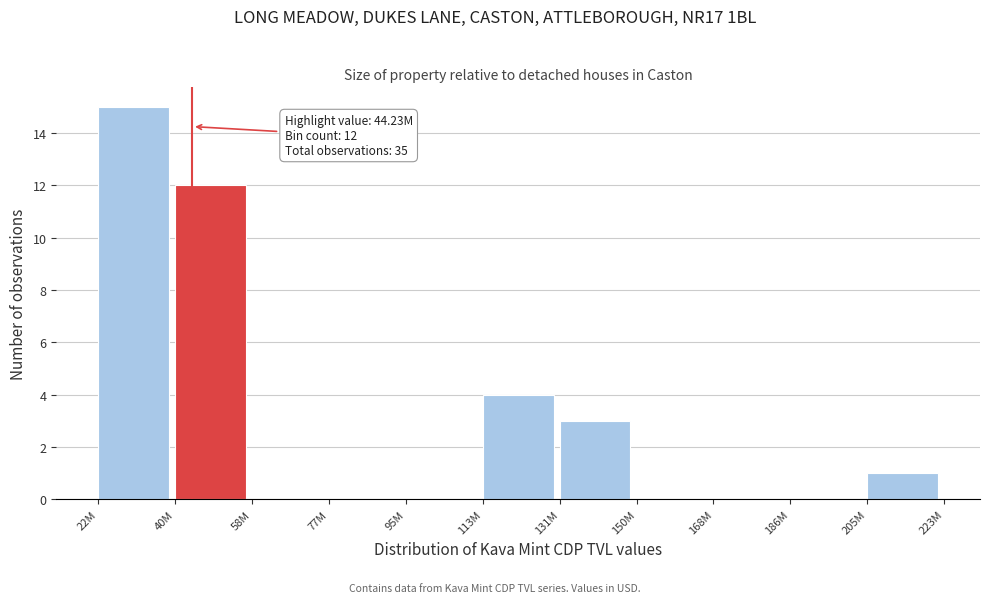

Reading right to left, extract all data points from this chart.

205M=1	186M=0	168M=0	150M=0	131M=3	113M=4	95M=0	77M=0	58M=0	40M=12	22M=15